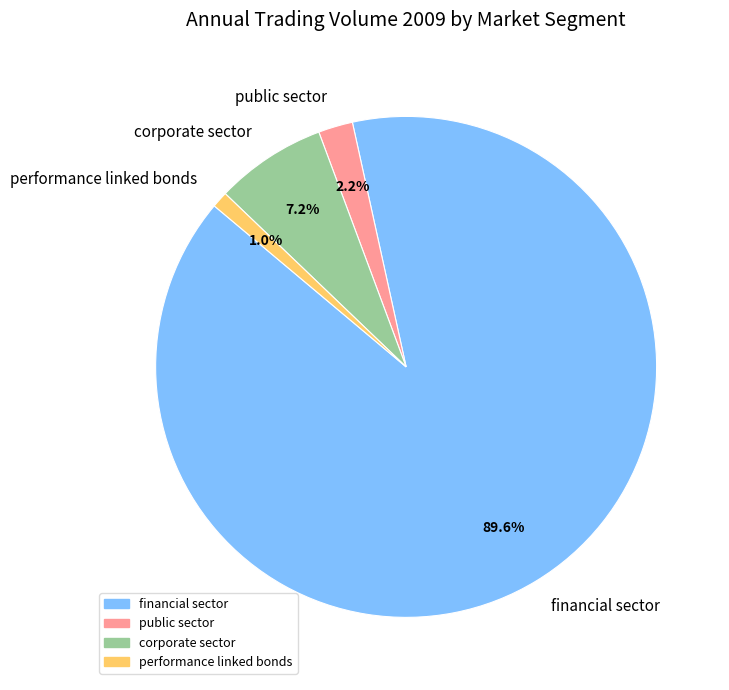

To the nearest percent, what is the average slice percentage?

25%